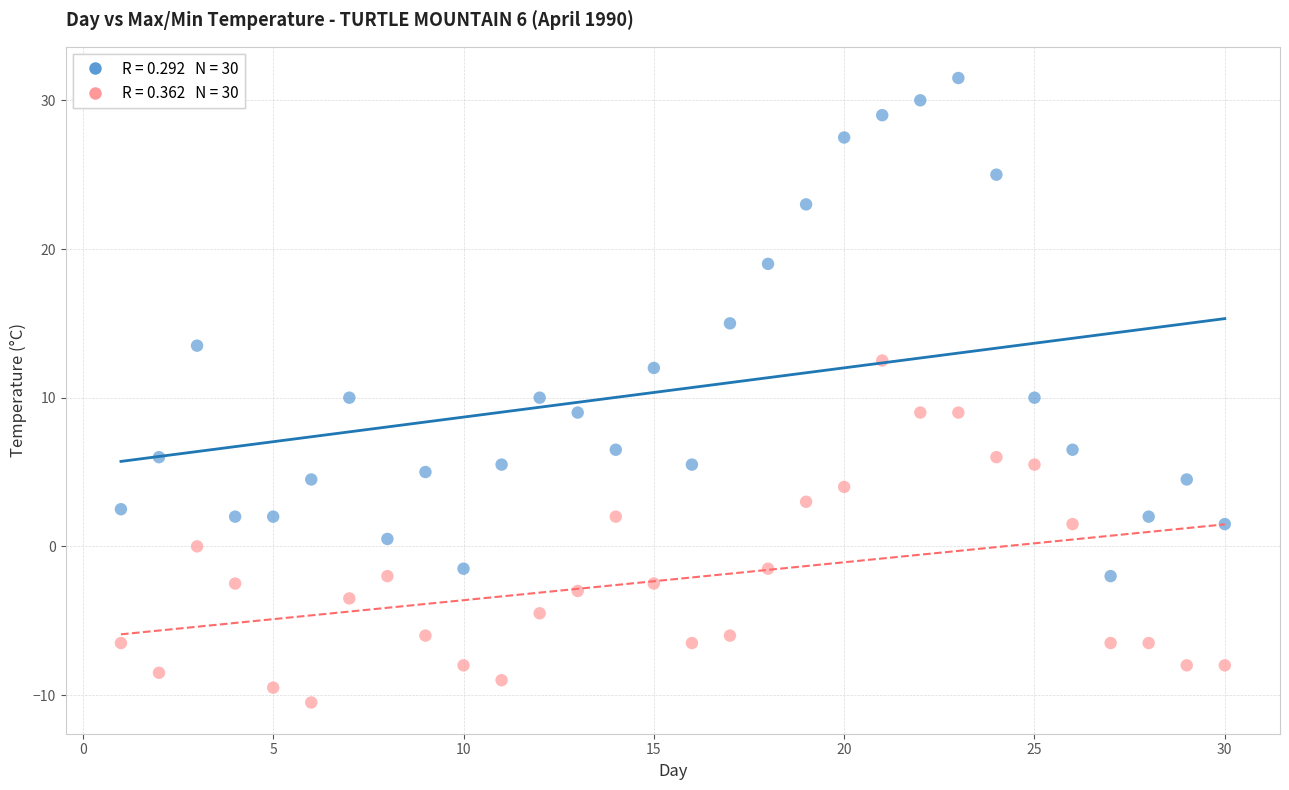

Across all data points, what is the range of Y values (max minus min)?

42.0